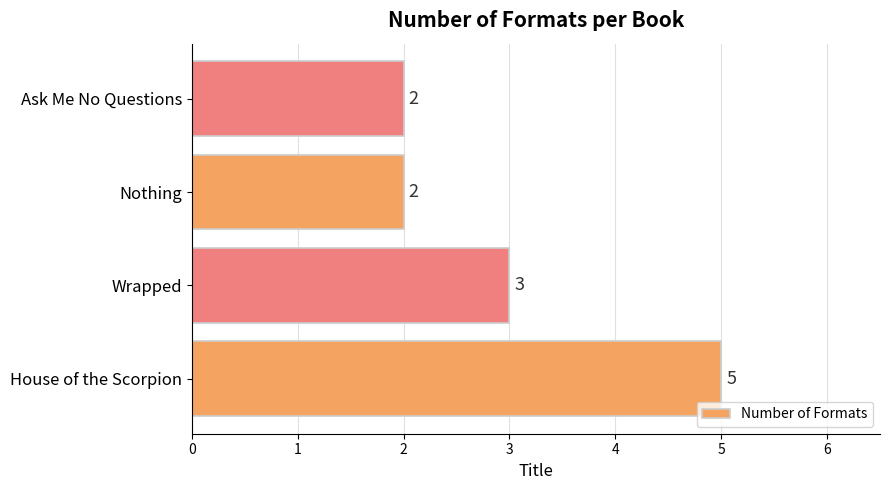

What is the ratio of the value at Wrapped to the value at House of the Scorpion?

0.6